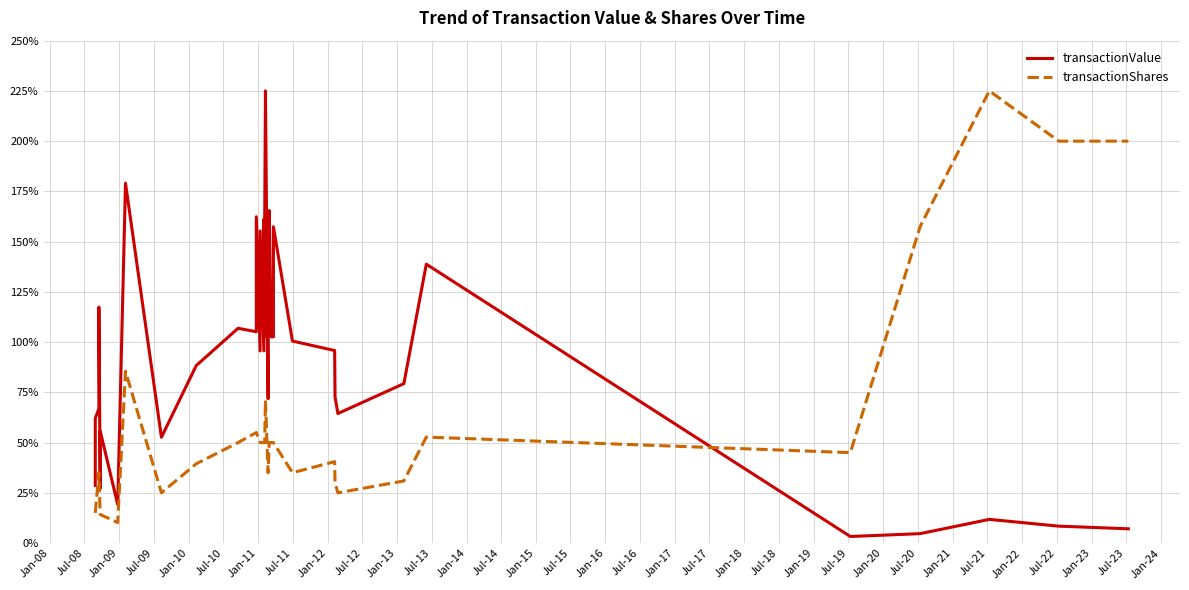

What is the value of the transactionShares point at the 35th from the left?

225.0